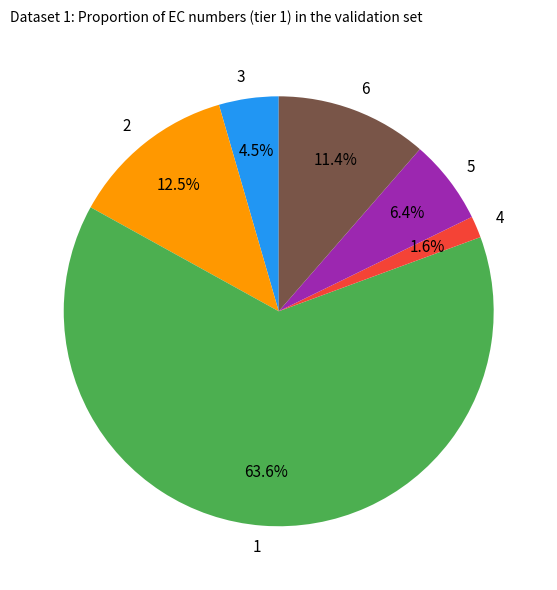

Approximately how many times larger is the value at 1 compared to 2?

5.1